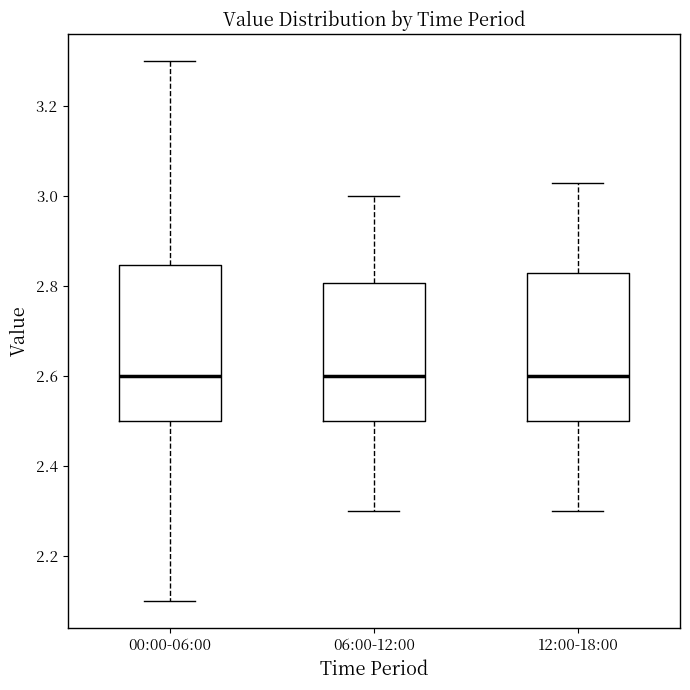

Where is the lower edge of the box for 06:00-12:00 on the y-axis? The values are not printed on the chart, so give them approximately, as read against the axis.

2.50